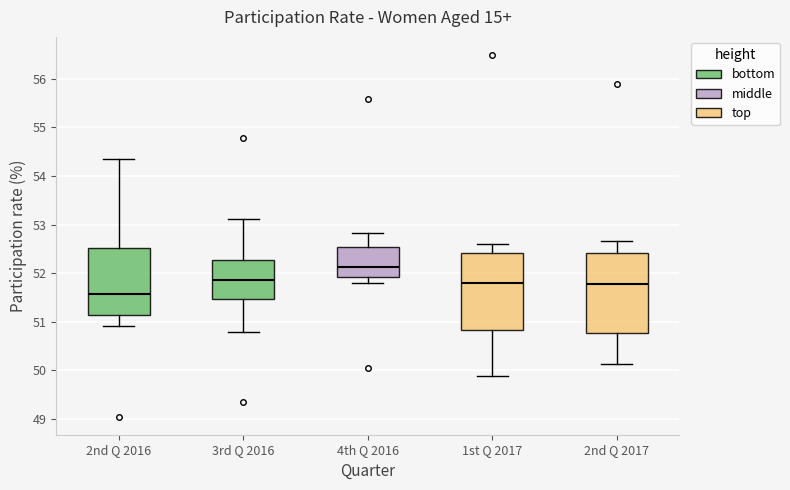

Reading left to right, transcribe this box plot: for each box, give where its median line is, the range the box spans, and where its two whiskers end, as read against the y-axis. The values are not printed on the chart, so give them approximately, as read against the axis.

2nd Q 2016: median 51.6, box 51.1 to 52.5, whiskers 50.9 to 54.3
3rd Q 2016: median 51.9, box 51.5 to 52.3, whiskers 50.8 to 53.1
4th Q 2016: median 52.1, box 51.9 to 52.5, whiskers 51.8 to 52.8
1st Q 2017: median 51.8, box 50.8 to 52.4, whiskers 49.9 to 52.6
2nd Q 2017: median 51.8, box 50.8 to 52.4, whiskers 50.1 to 52.7